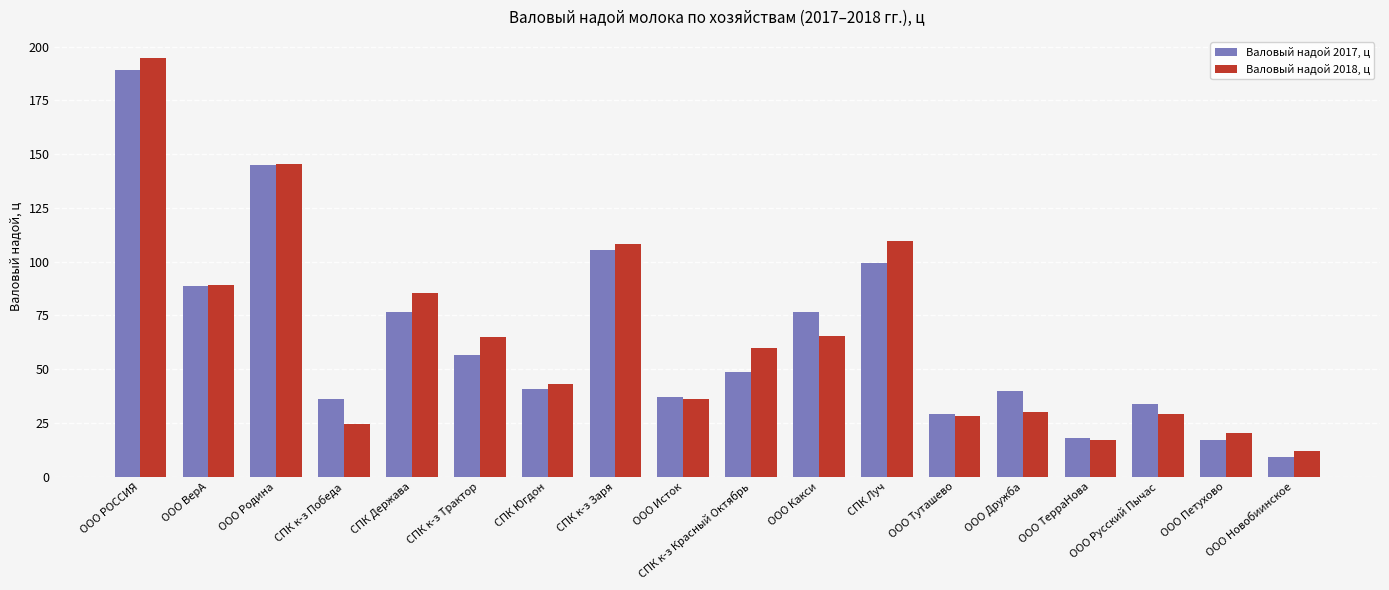

At how many categories does at least one series exceed 101?

4